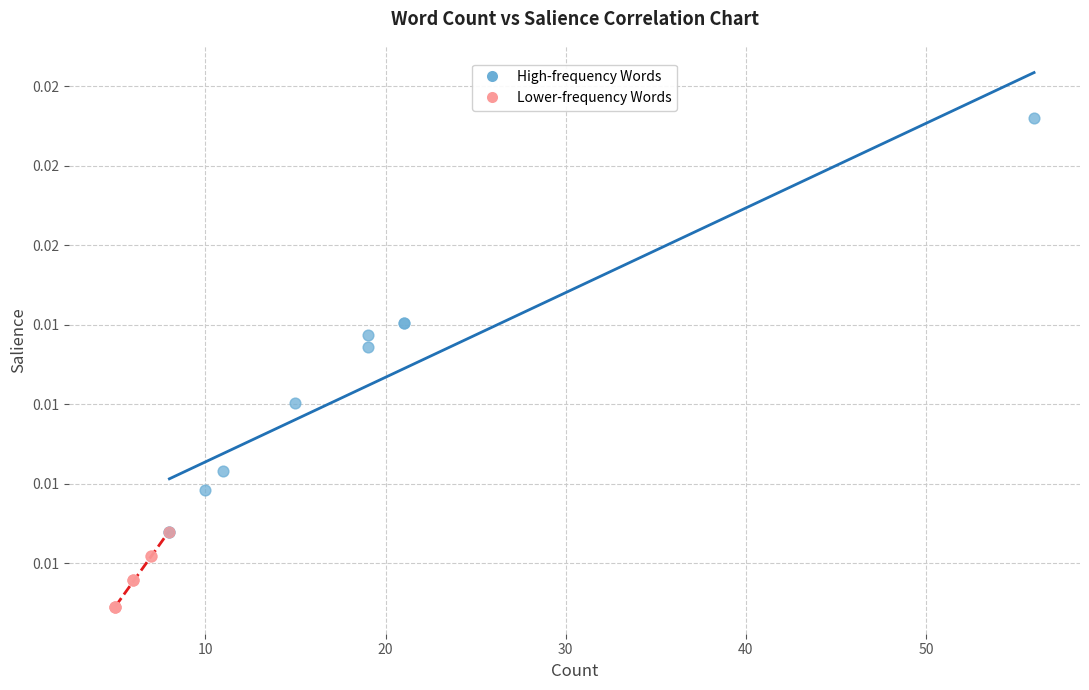

What are all the series names shown in the legend?

High-frequency Words, Lower-frequency Words